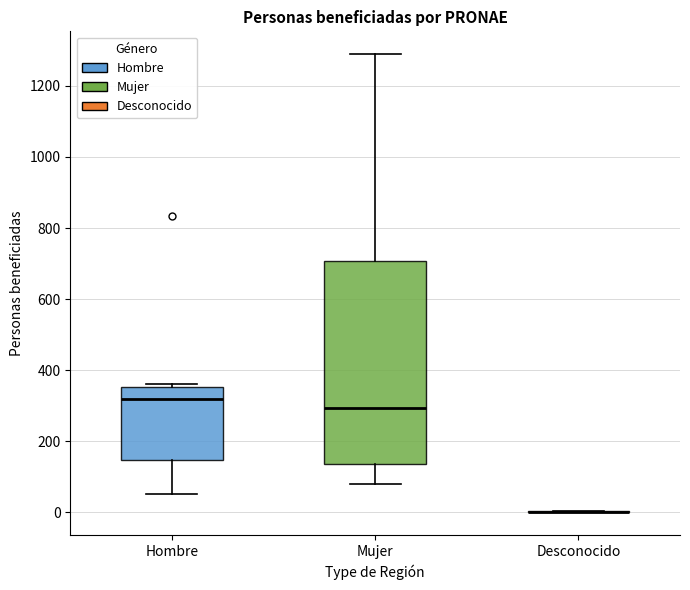

Reading left to right, transcribe this box plot: for each box, give where its median line is, the range the box spans, and where its two whiskers end, as read against the y-axis. The values are not printed on the chart, so give them approximately, as read against the axis.

Hombre: median 320, box 140 to 360, whiskers 60 to 360 (just above the box's upper edge)
Mujer: median 300, box 140 to 700, whiskers 80 to 1280
Desconocido: box collapsed to a line at 0, whiskers 0 to 0